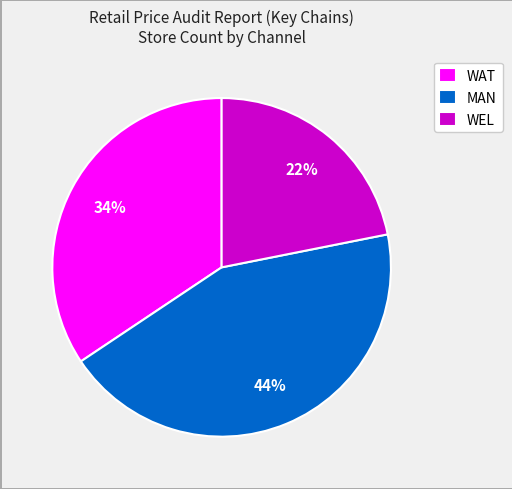

Approximately how many times larger is the value at WAT compared to MAN?

0.8